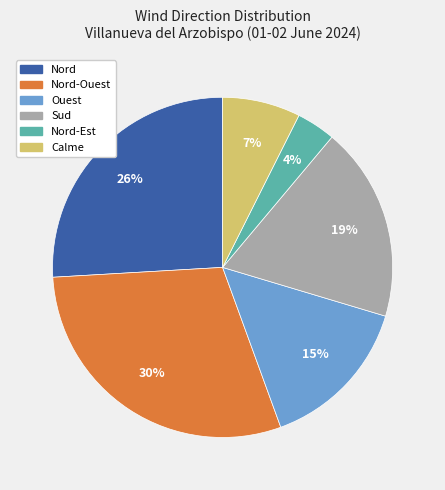

To the nearest percent, what is the average slice percentage?

17%